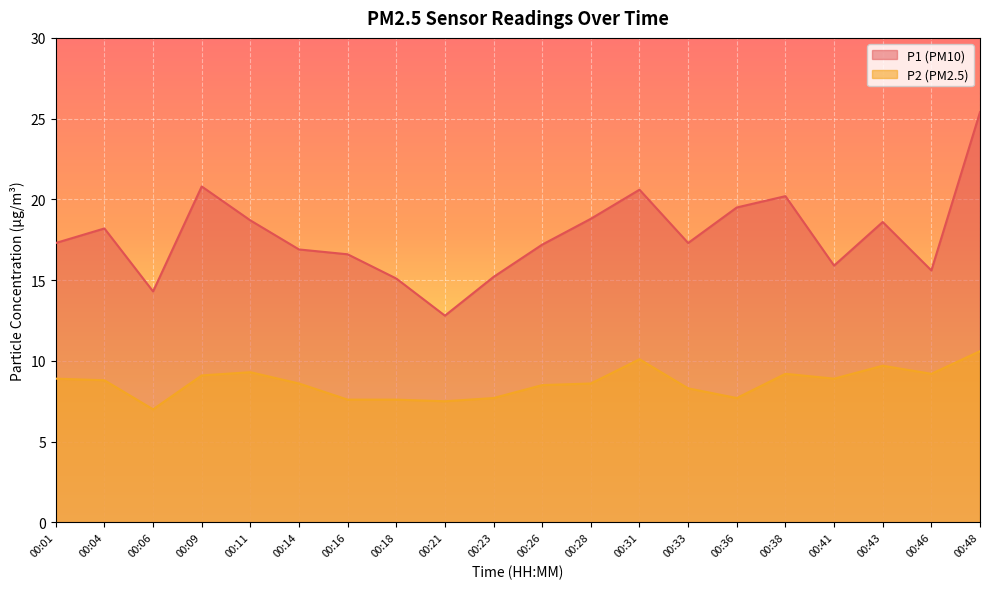

Which series has the largest range (max minus min)?

P1 (PM10)